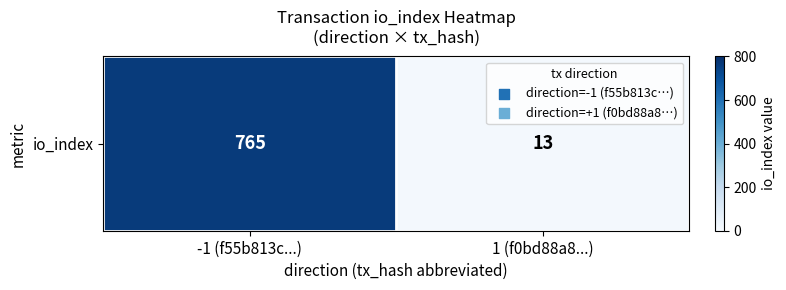

What is the average value?

389